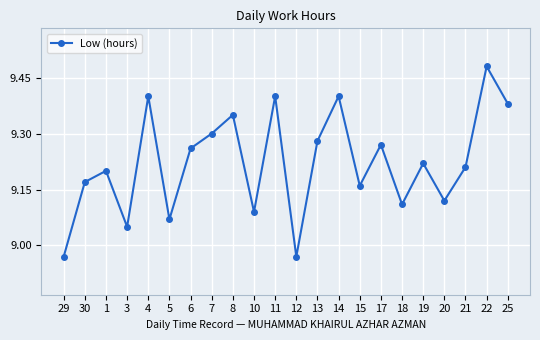

Which has a higher value, 25 or 4?

4